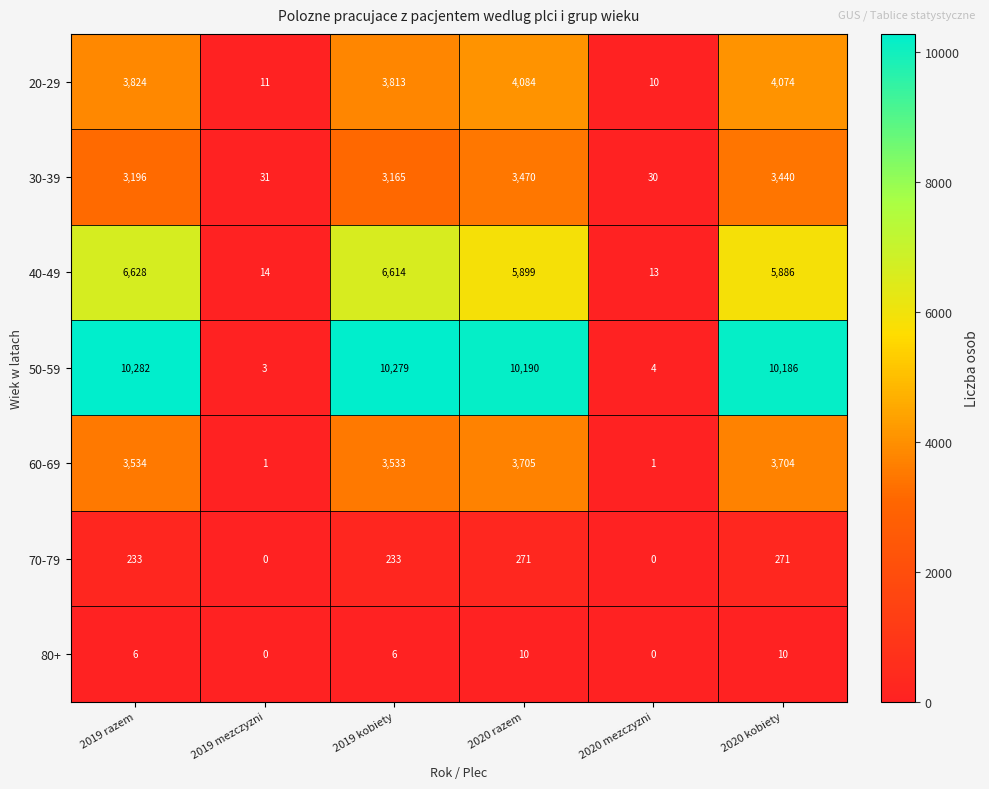

Which series has the largest total across all categories?

50-59